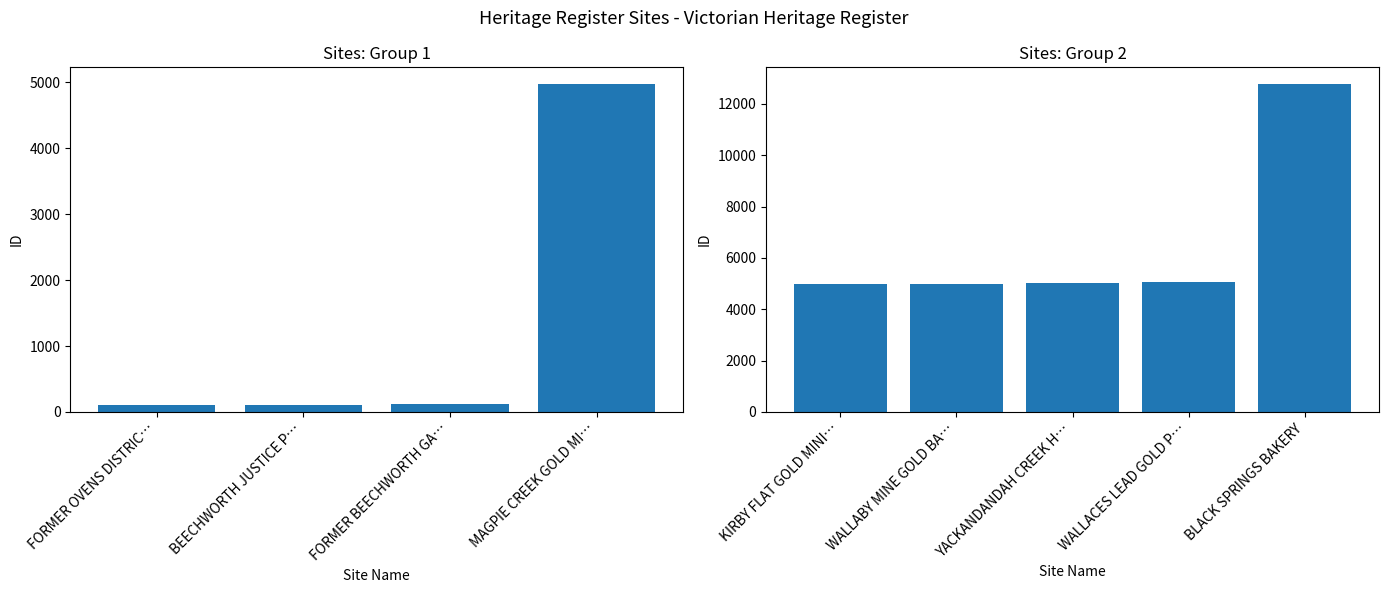

What position from the left is WALLACES LEAD GOLD PUDDLING PRECINCT?

8